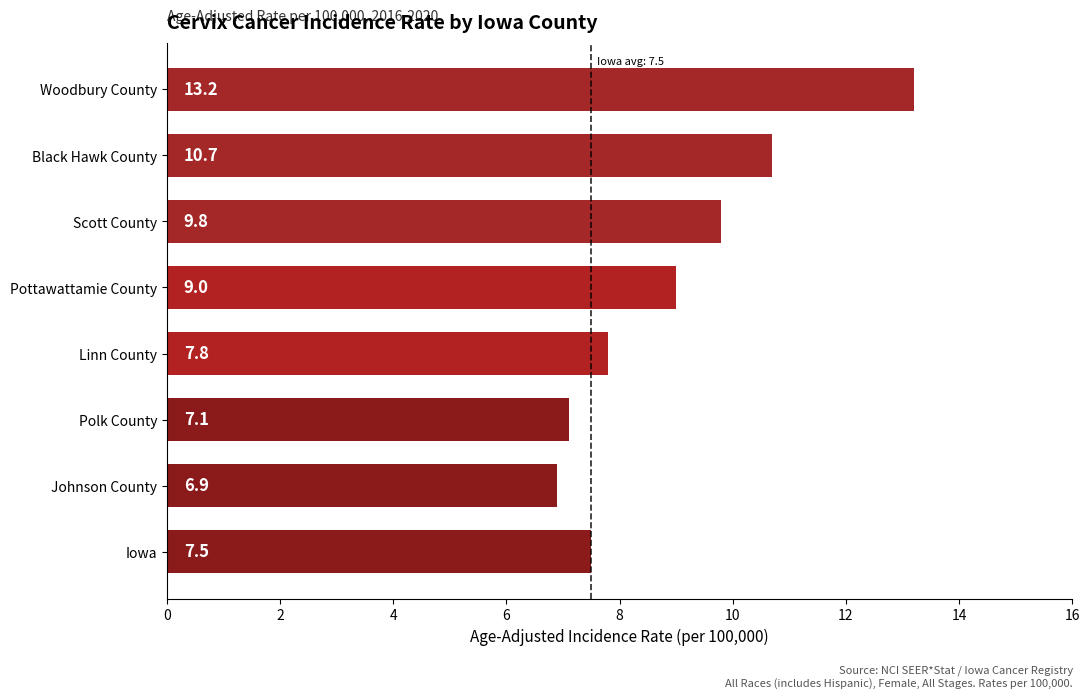

True or false: the data shows 1.4 at Johnson County.

False